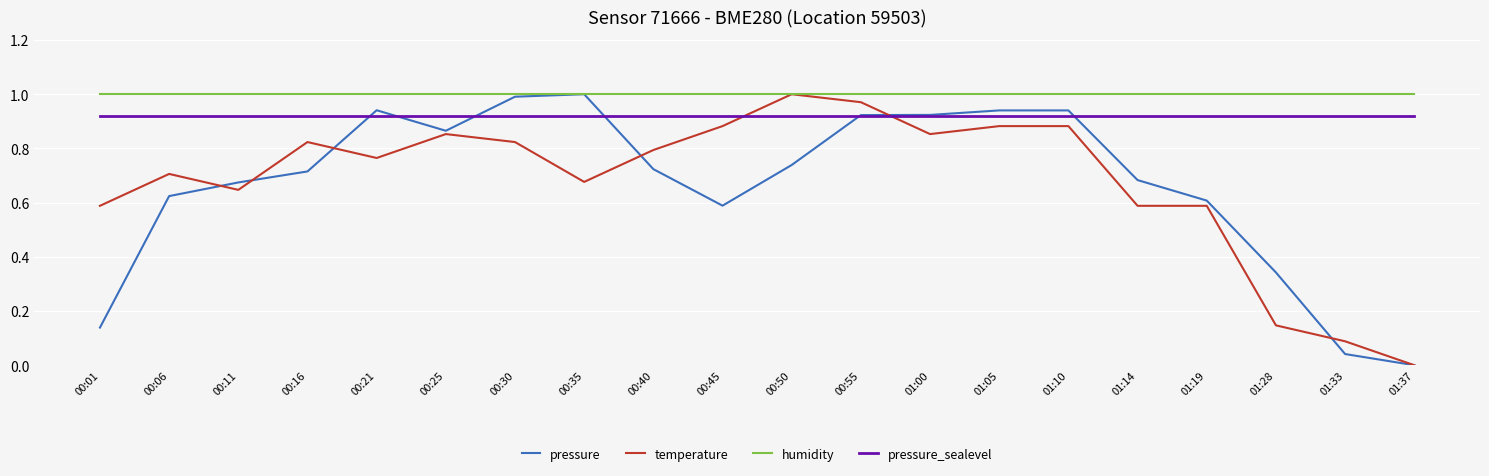

Which category has the highest value in the temperature series?

00:50